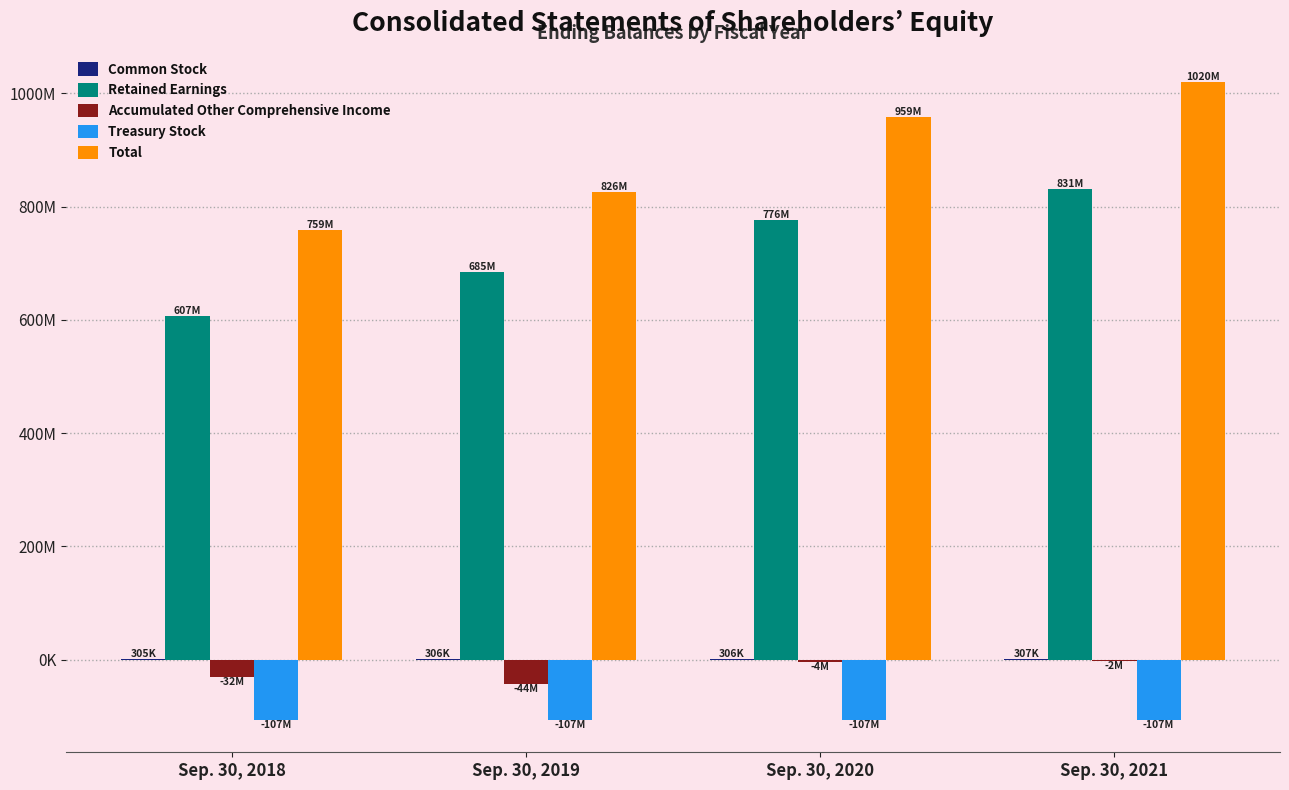

Are the bars horizontal?

No